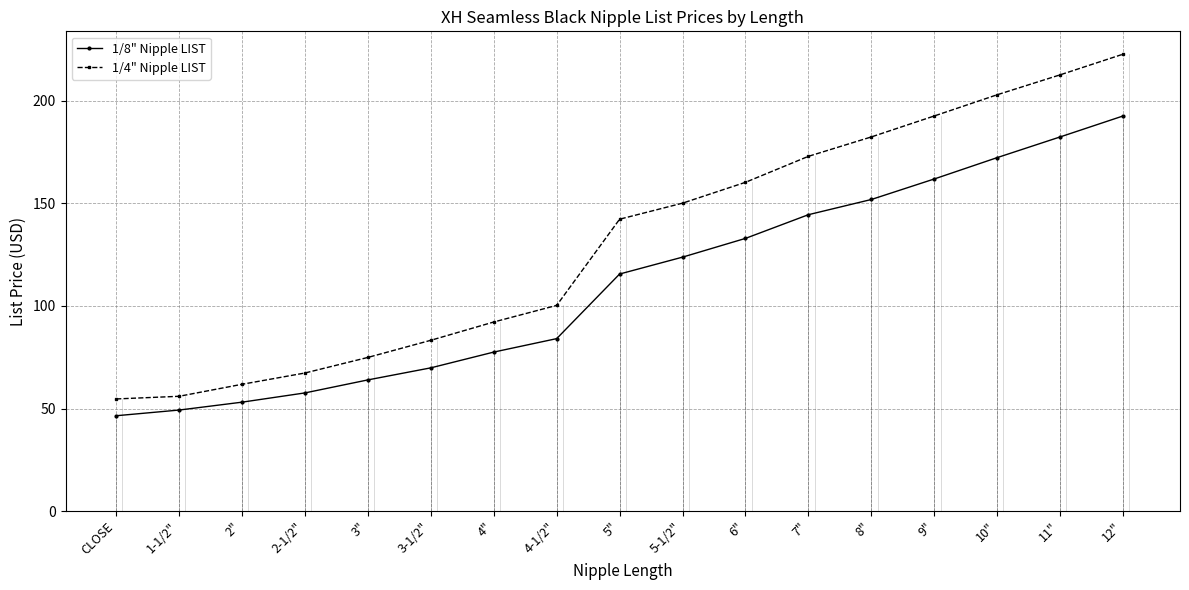

What is the total value across all series at 10"?

375.1